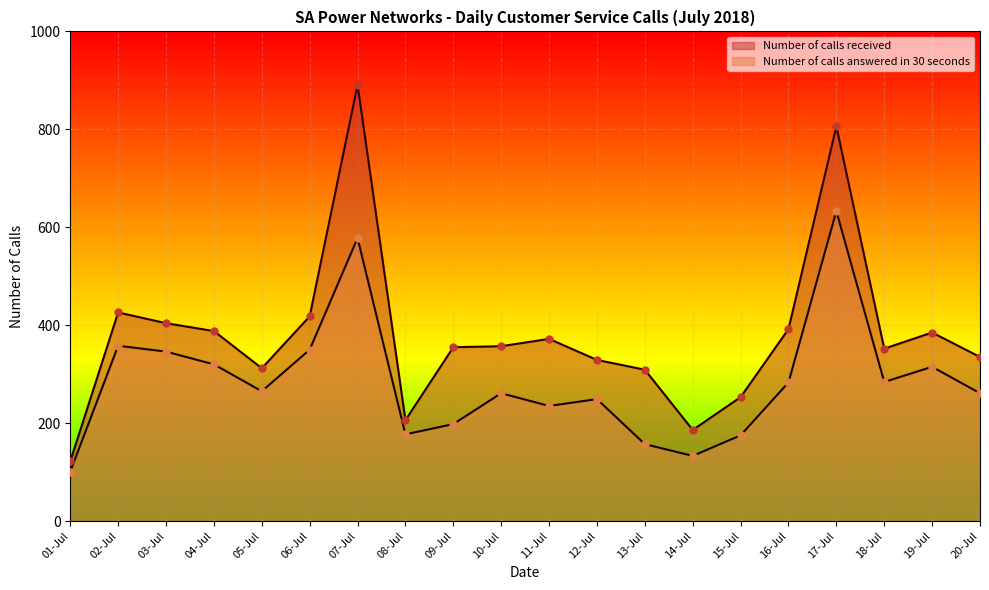

Which series reaches the maximum Y coordinate?

Number of calls received